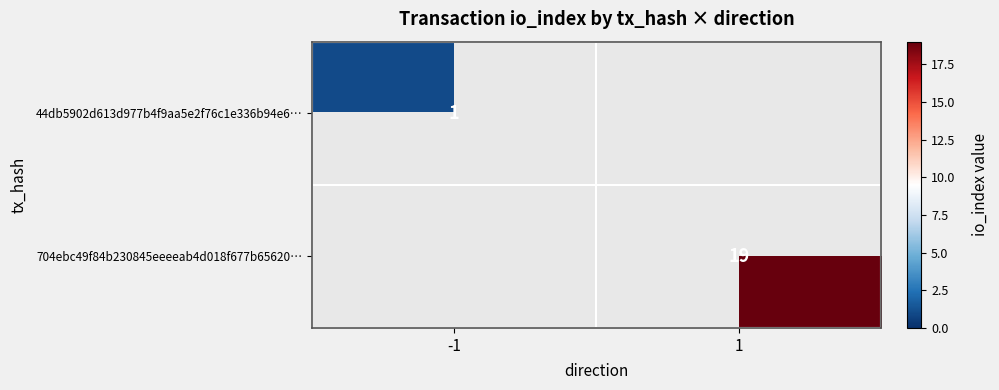

The 44db5902d613d977b4f9aa5e2f76c1e336b94e6… series shows 0 at -1. True or false?

False